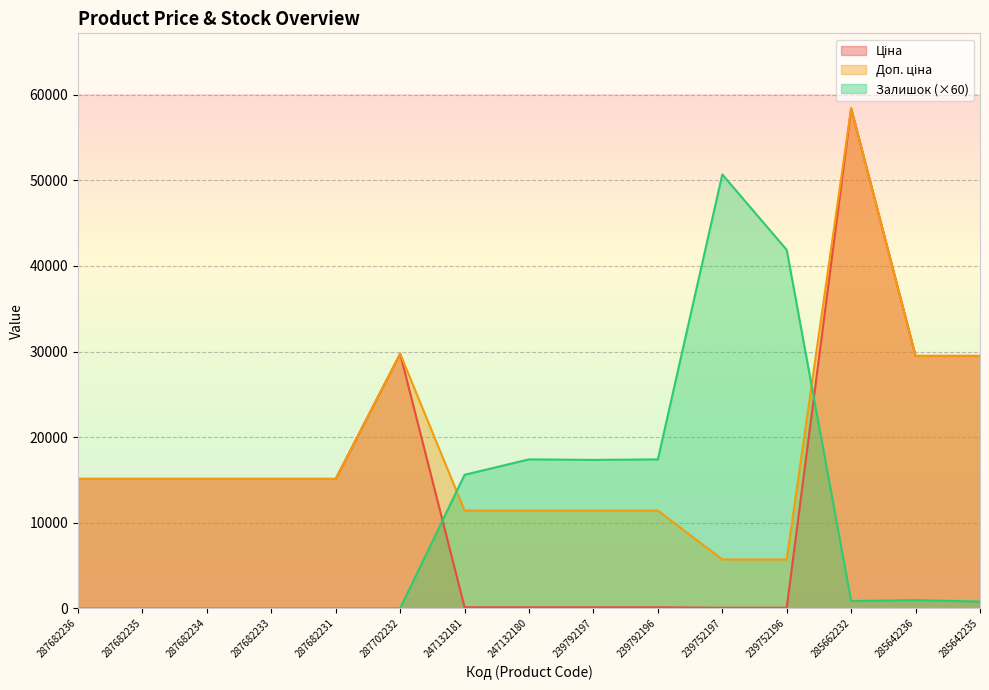

List the series in order of their overall mean, highest first.

Доп. ціна, Ціна, Залишок